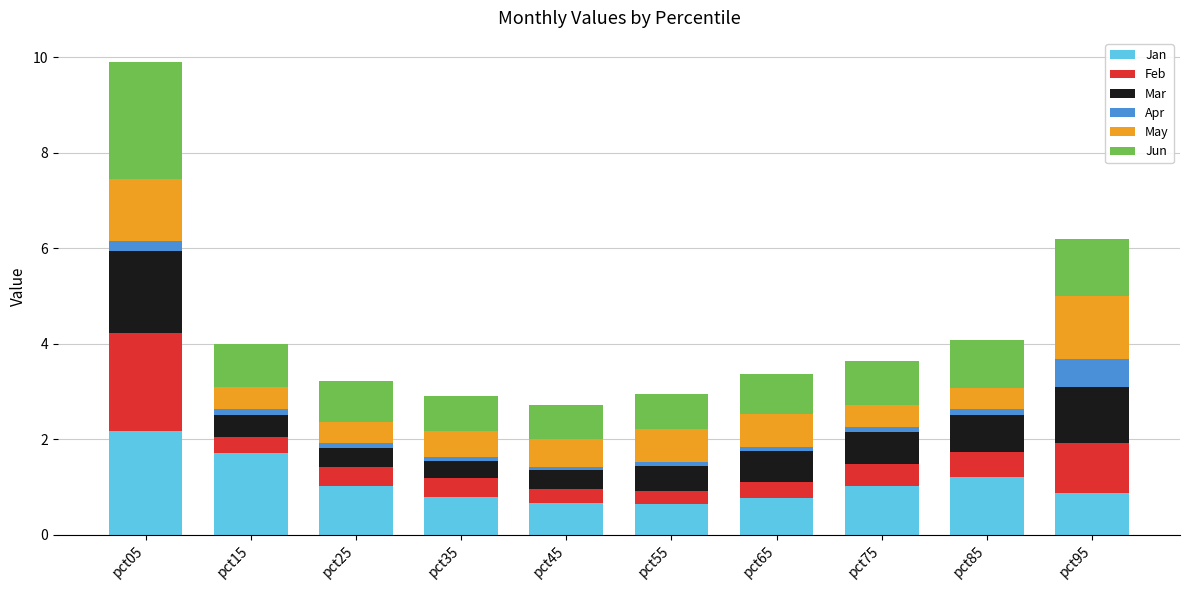

What is the highest value of the Jan series?

2.2